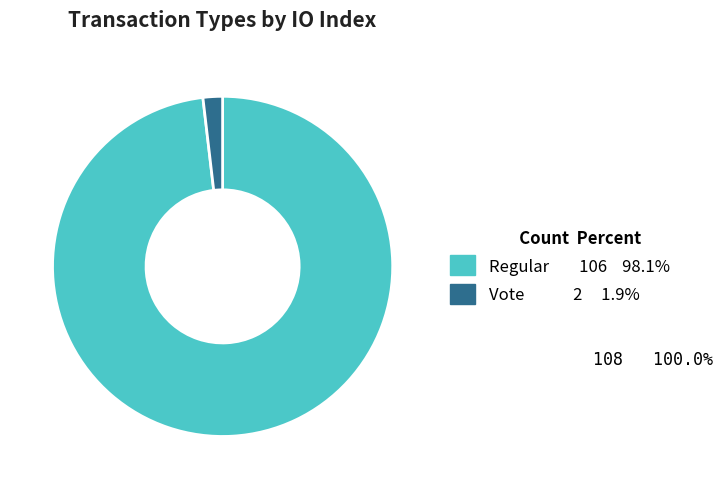

How many slices are in this pie chart?

2